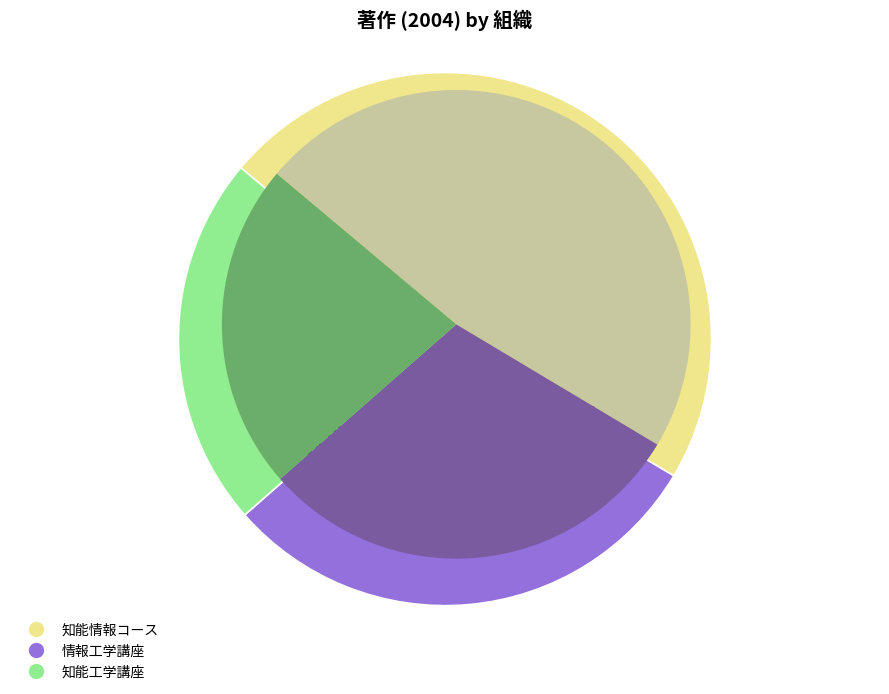

Is it true that 知能情報コース is 47% of the pie?

True